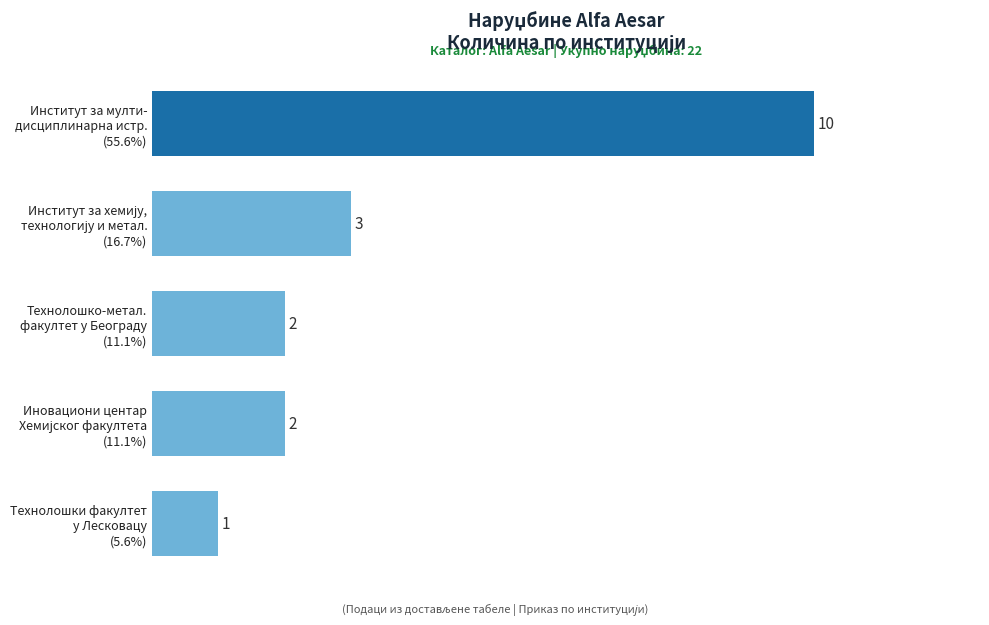

How many data points are less than 2?

1